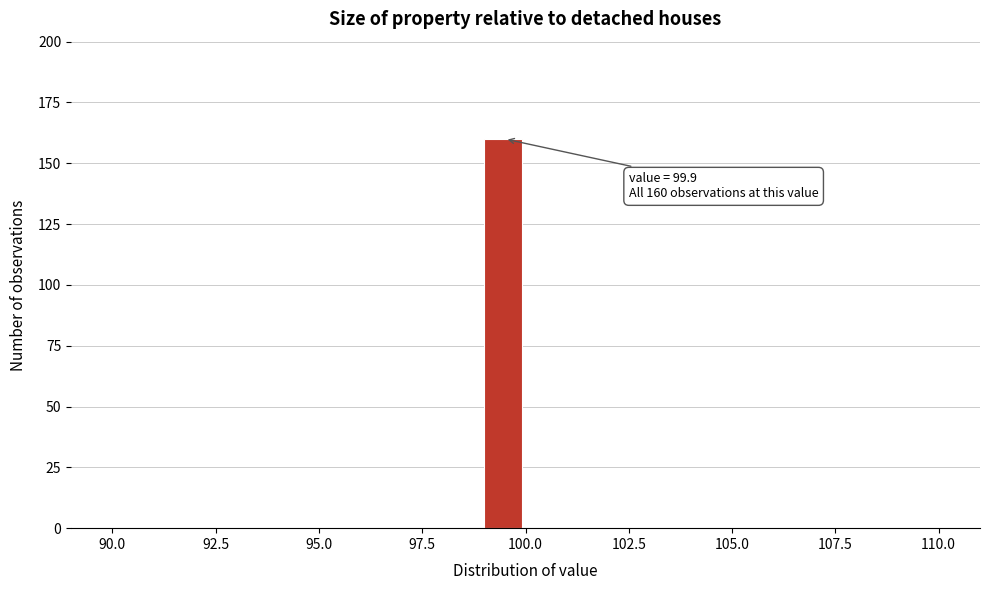

Around what value on the x-axis is the tallest bar? Give the approximate position of its centre, as read against the axis.

99.5